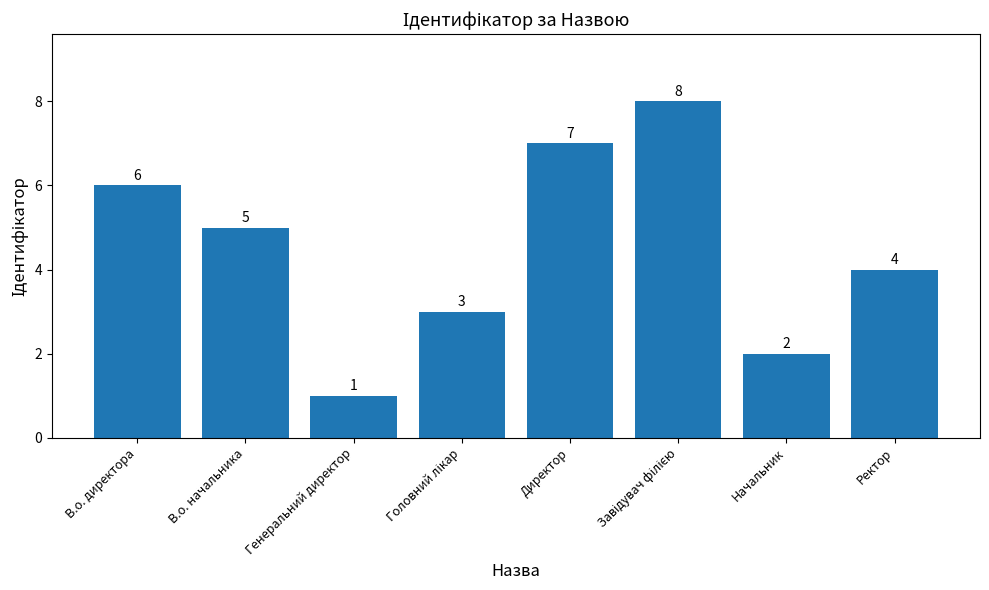

Reading left to right, list all the values displayed in this chart.

6	5	1	3	7	8	2	4